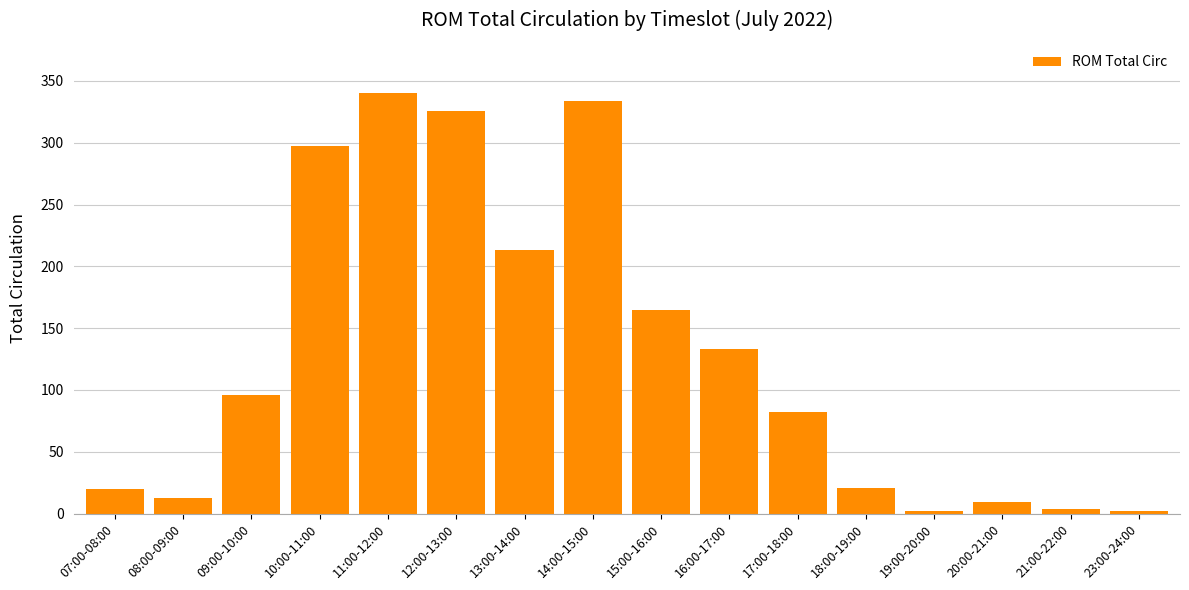

What is the sum of all values?

2057